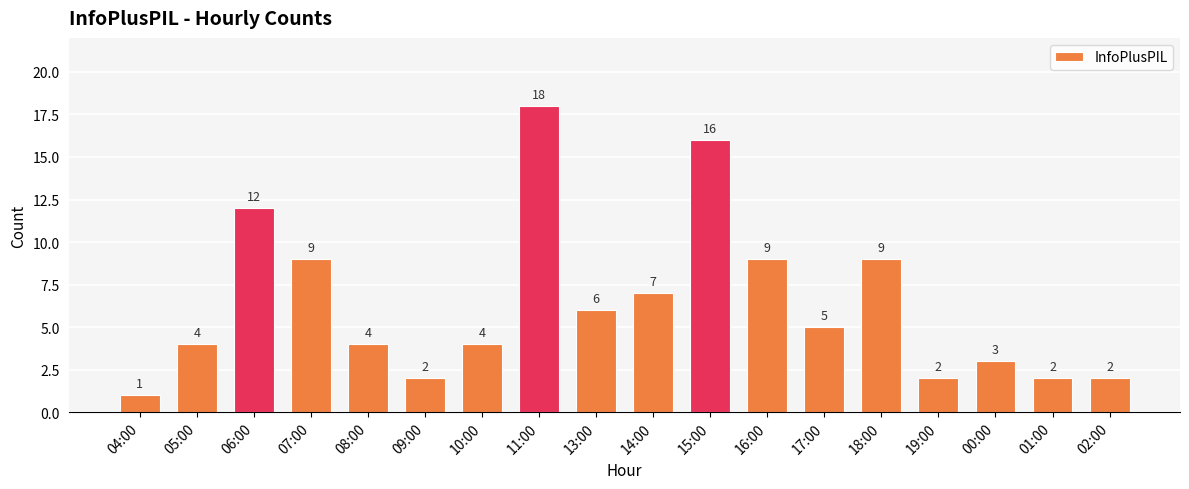

What is the label of the 10th bar from the right?

13:00